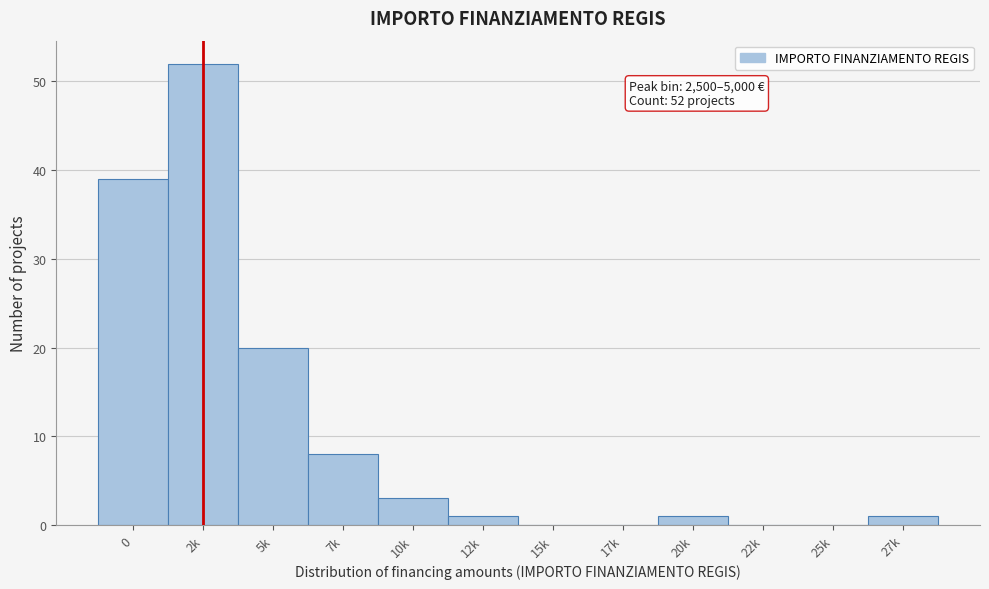

Reading left to right, list all the values displayed in this chart.

0=39	2k=52	5k=20	7k=8	10k=3	12k=1	15k=0	17k=0	20k=1	22k=0	25k=0	27k=1